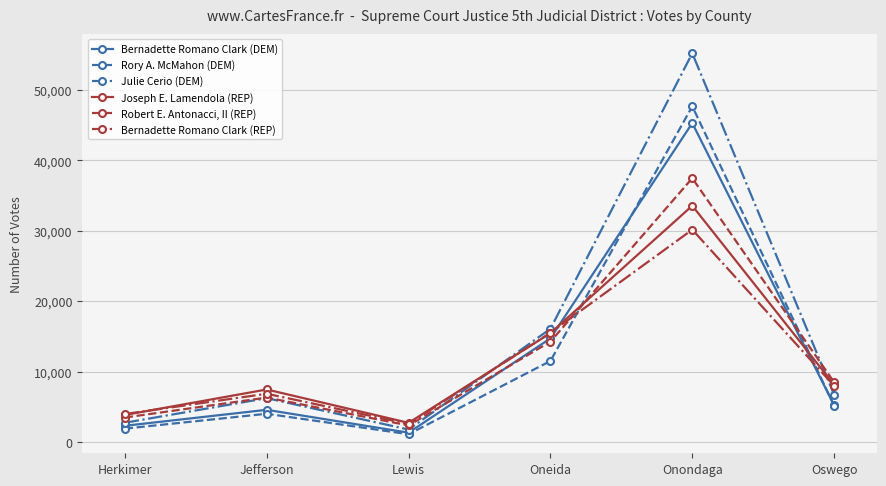

How many data points in Bernadette Romano Clark (REP) are less than 8010?

3